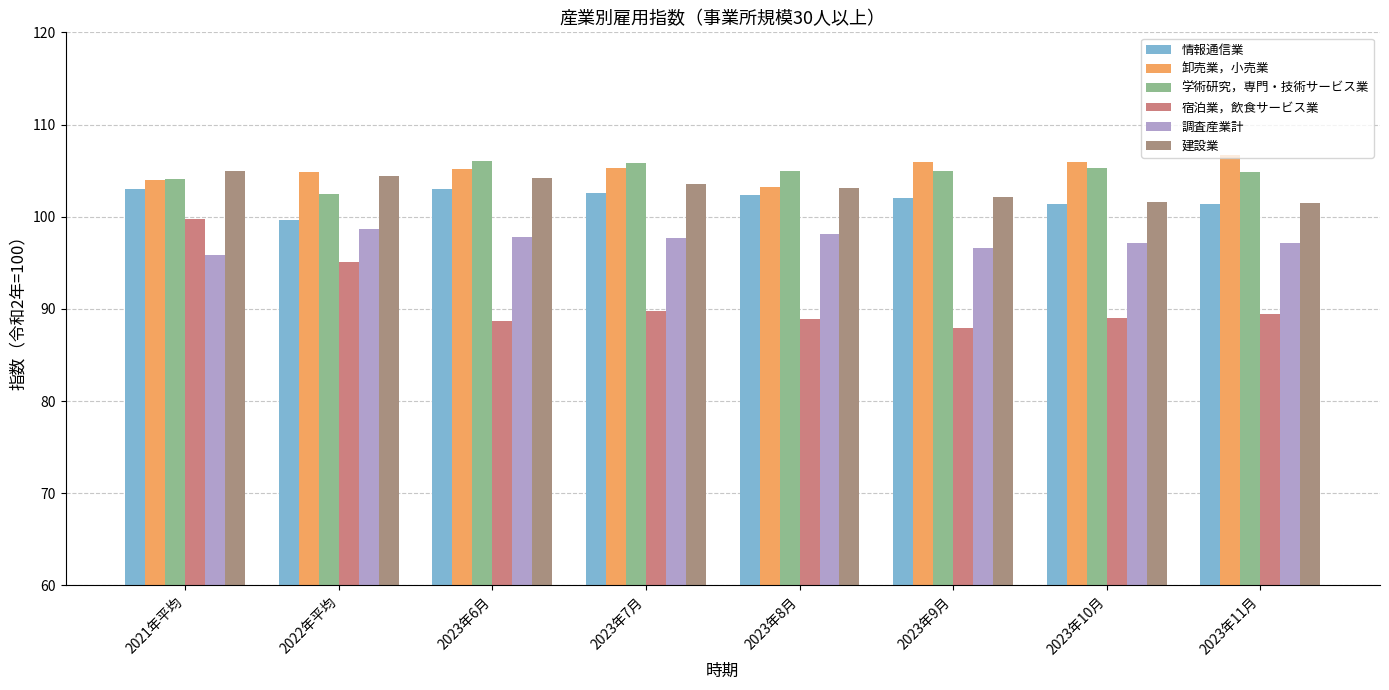

What value does the 卸売業，小売業 series have at 2023年10月?

105.9